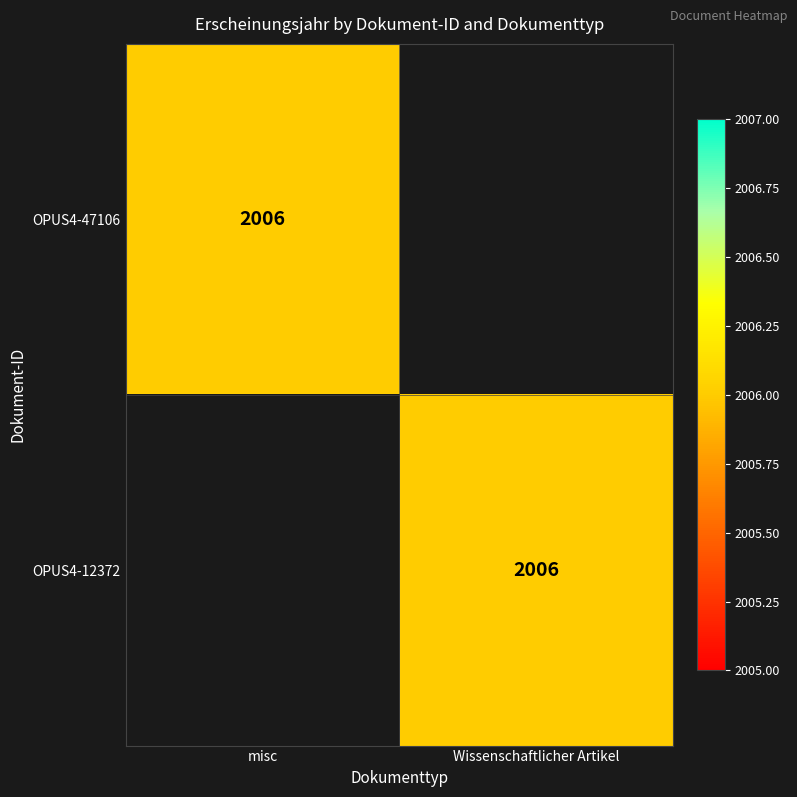

The value of OPUS4-47106 at misc is 2006. True or false?

True